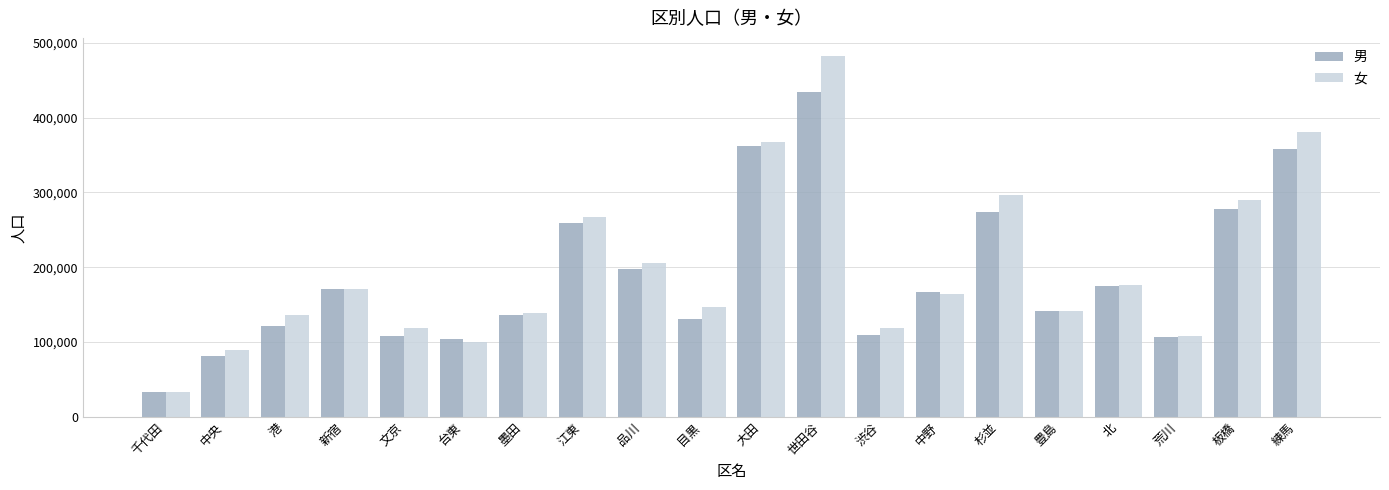

What position from the right is 墨田?

14